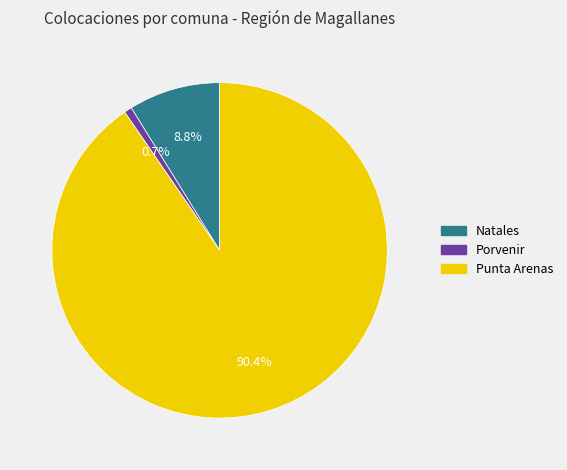

What percentage do Natales and Punta Arenas together represent?

99.3%